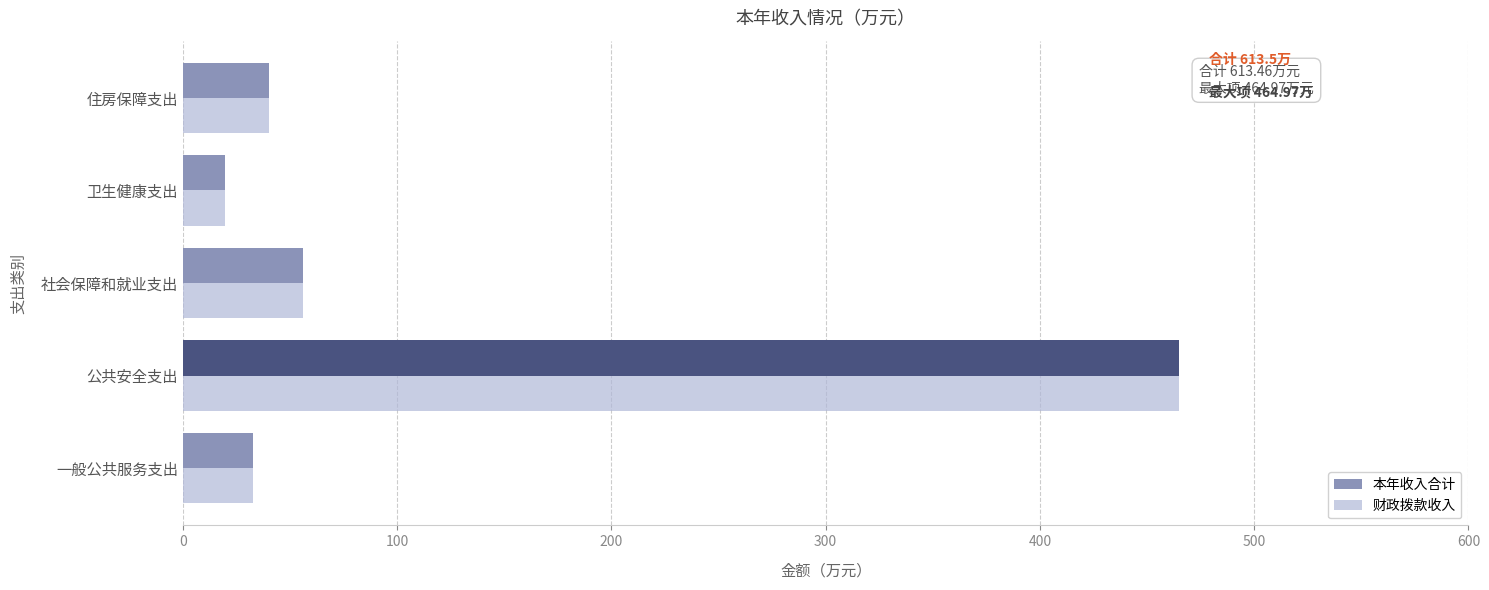

Which category has the lowest value across all series?

卫生健康支出